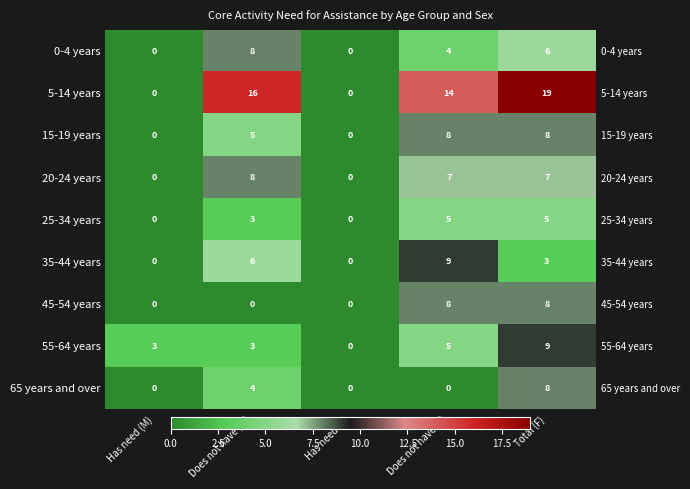

At which label is 65 years and over closest to 4?

Does not have (M)